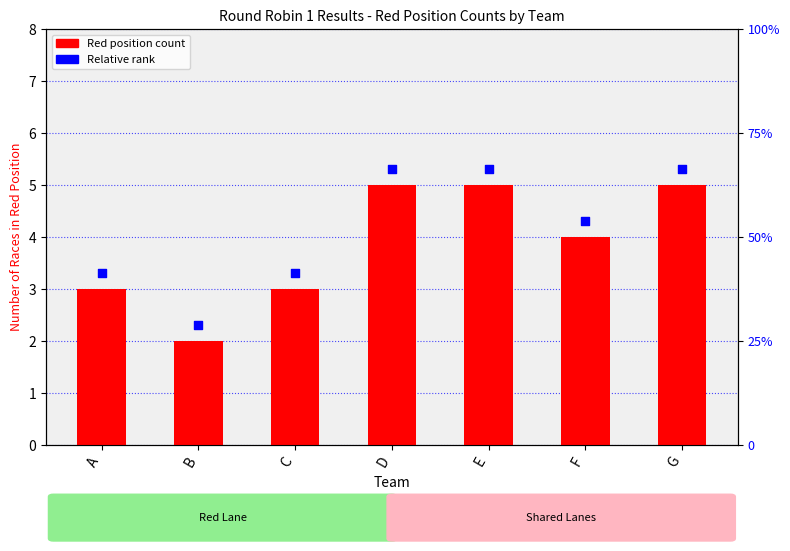

Which series has the largest total across all categories?

Relative rank